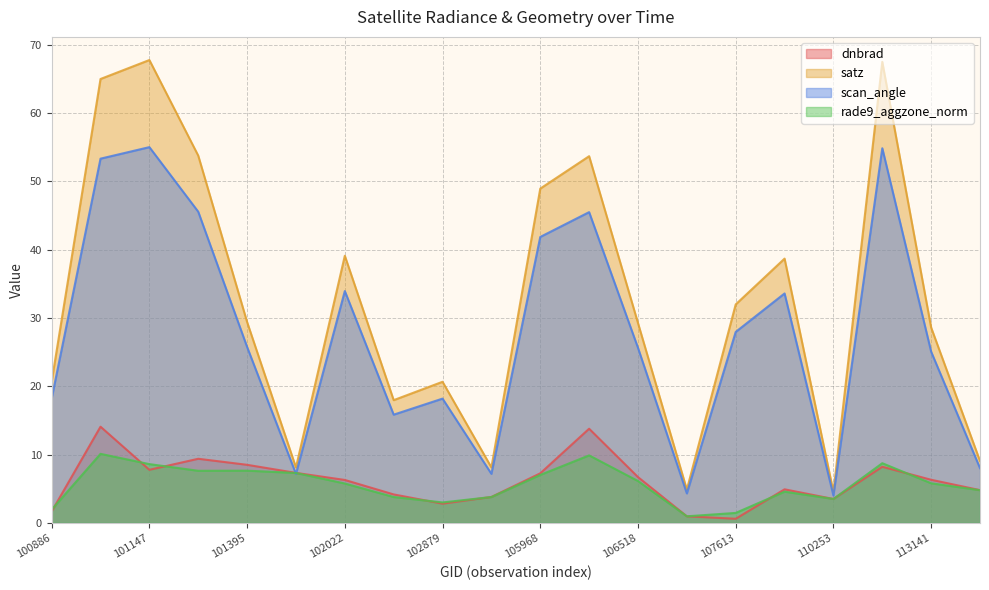

Which series has the widest spread of values?

satz